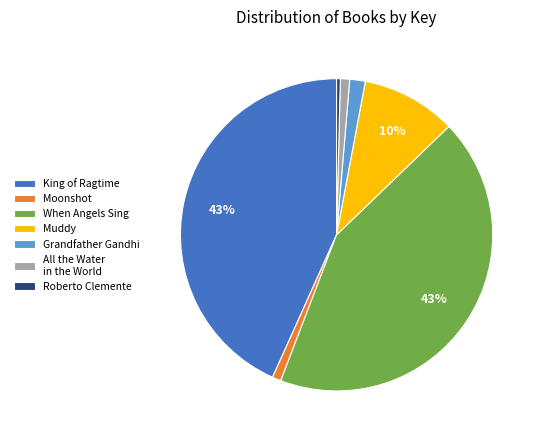

Is When Angels Sing the majority of the pie?

No